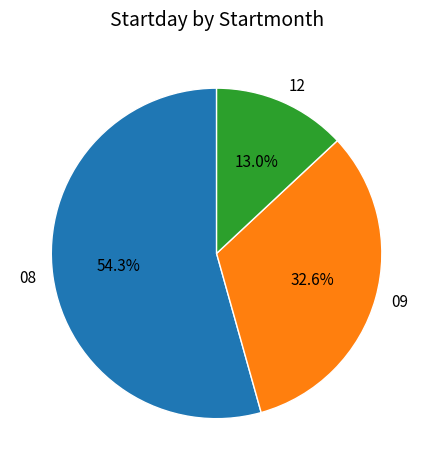

Rank the categories by value from lowest to highest.

12, 09, 08